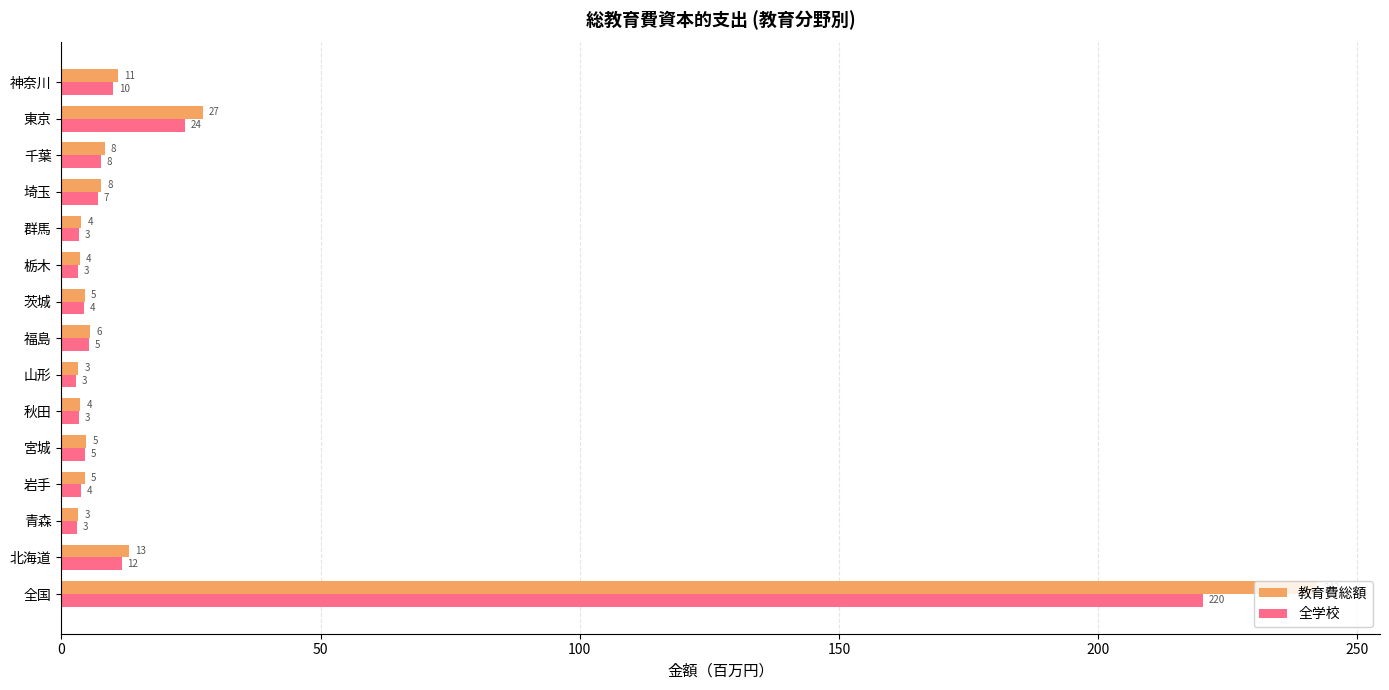

Which series has the largest range (max minus min)?

教育費総額